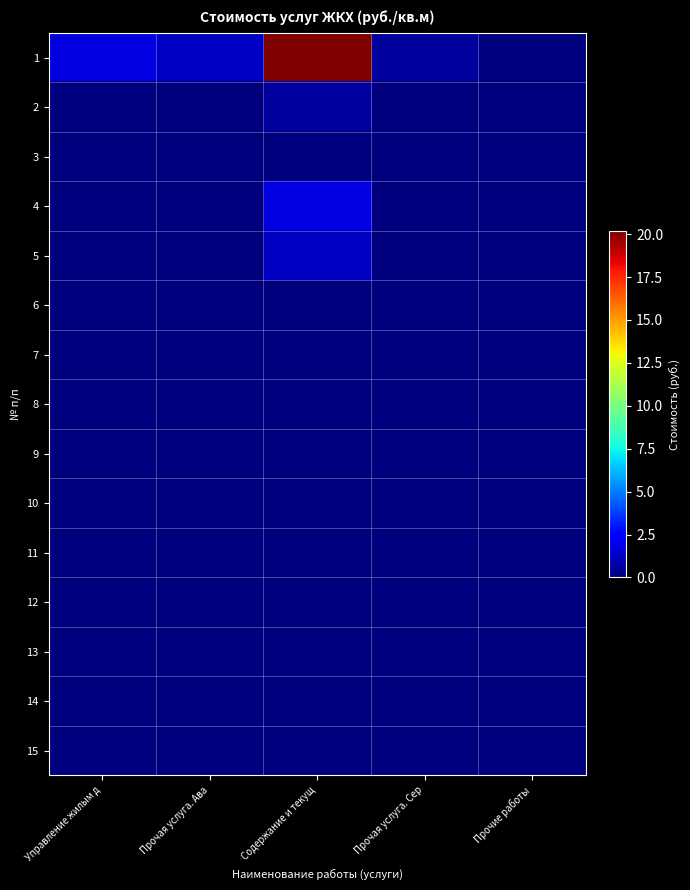

List the series in order of their peak value, lowest first.

3, 6, 7, 8, 9, 10, 11, 12, 13, 14, 15, 2, 5, 4, 1